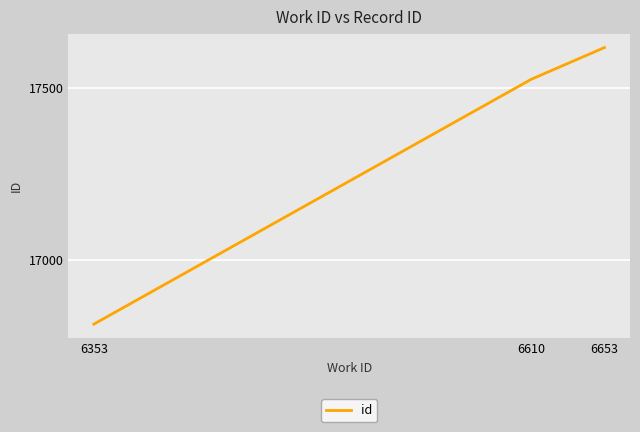

List the labels in order of value, smallest first.

6353, 6610, 6653